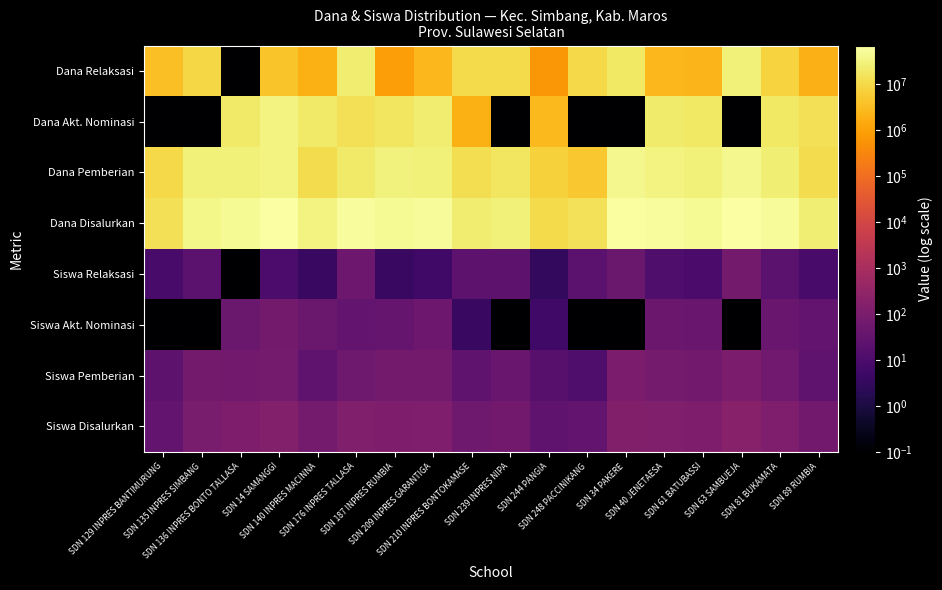

Between SDN 63 SAMBUEJA and SDN 34 PAKERE, which is larger?

SDN 63 SAMBUEJA